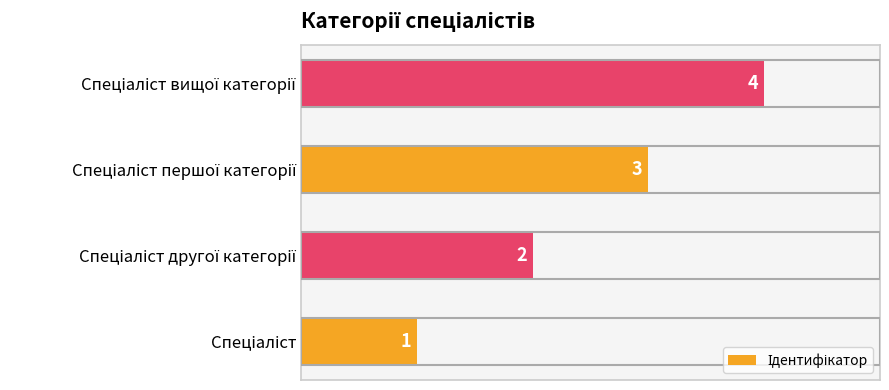

Does the chart contain stacked bars?

No